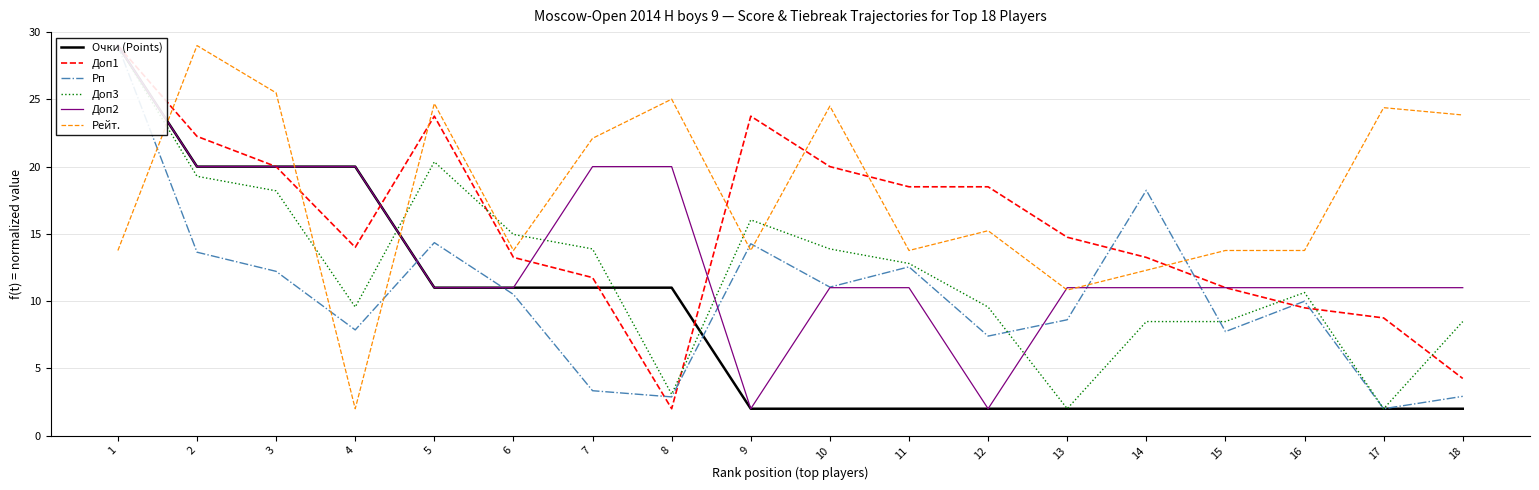

How many categories are shown in the chart?

18